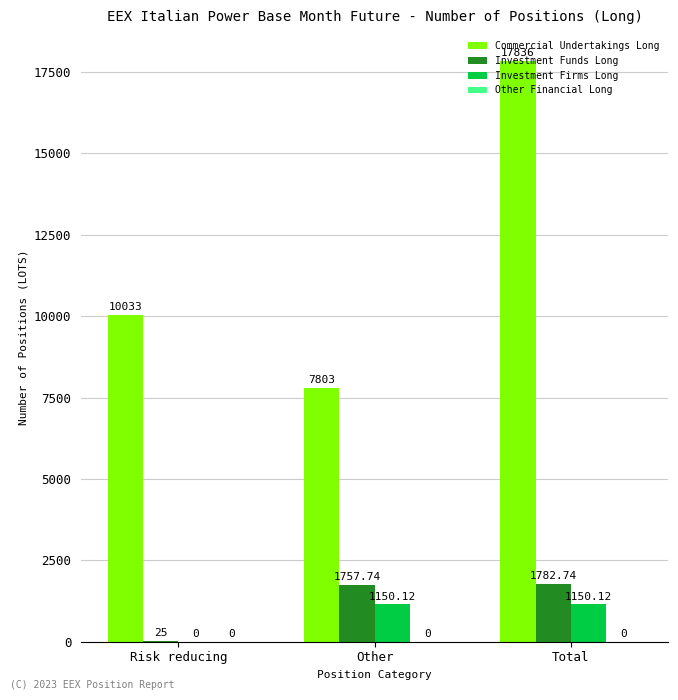

How many groups of bars are there?

3